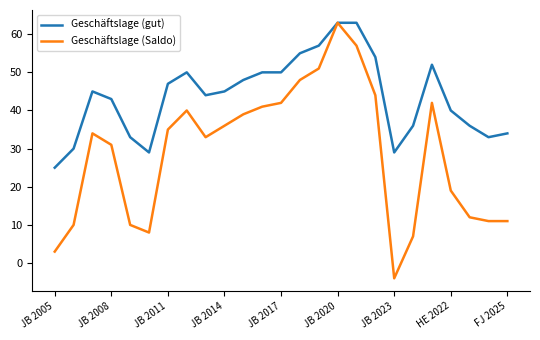

What is the greatest value displayed?

63